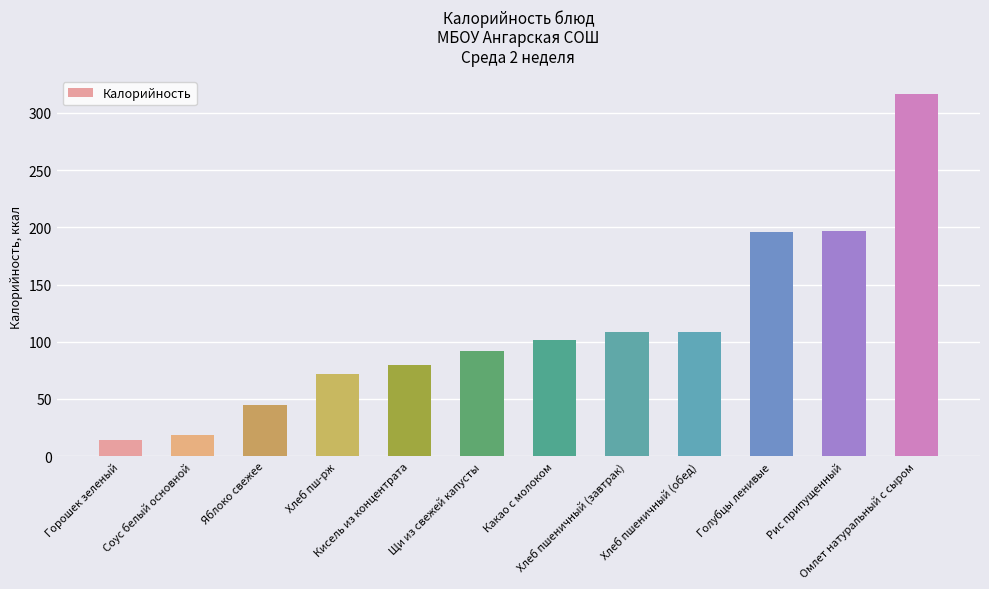

What is the label of the 4th bar from the left?

Хлеб пш-рж